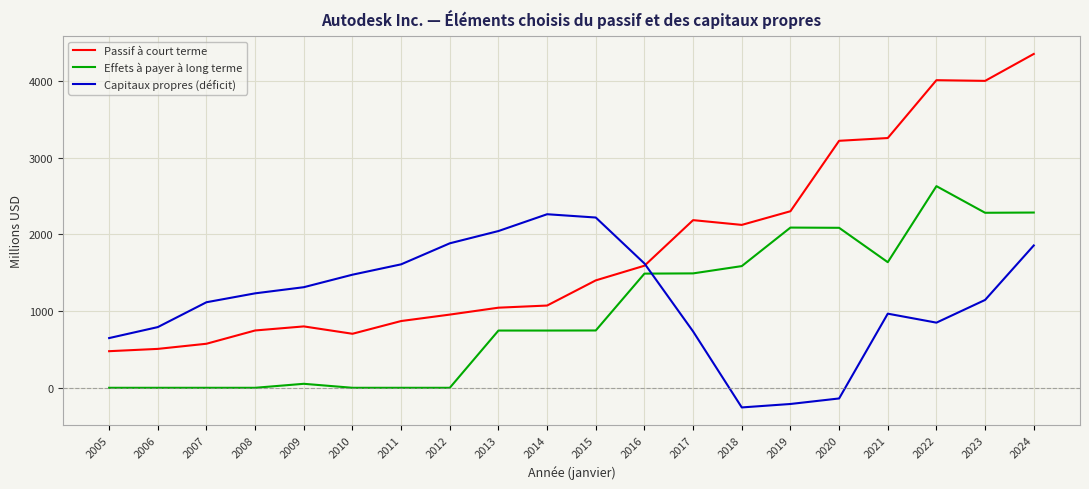

True or false: Effets à payer à long terme and Passif à court terme intersect in this chart.

False